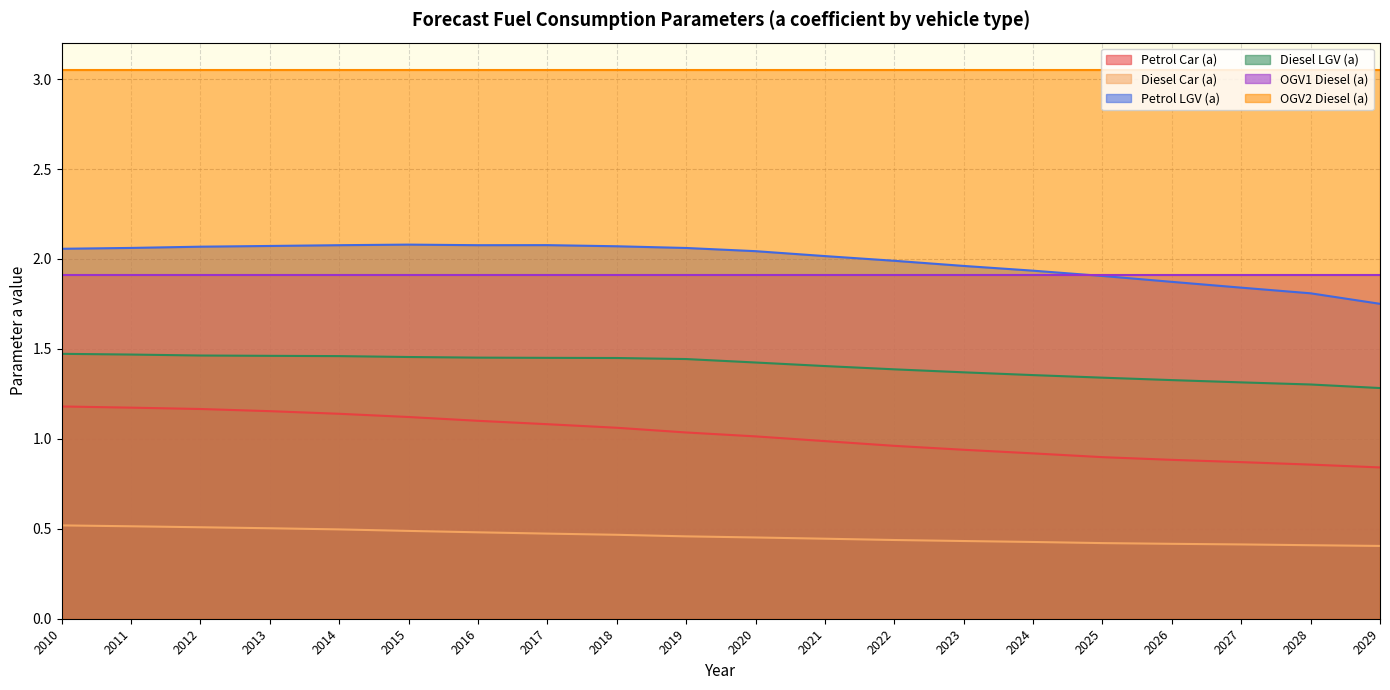

True or false: Diesel LGV (a) and Petrol Car (a) intersect in this chart.

False